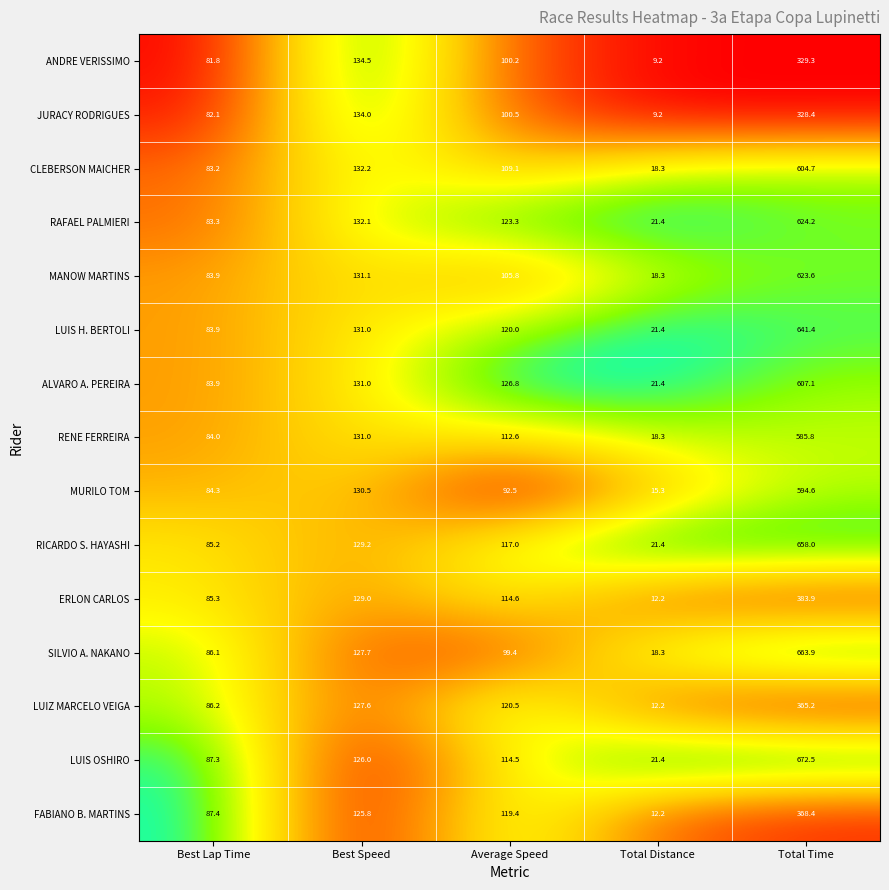

What is the greatest value displayed?

672.5